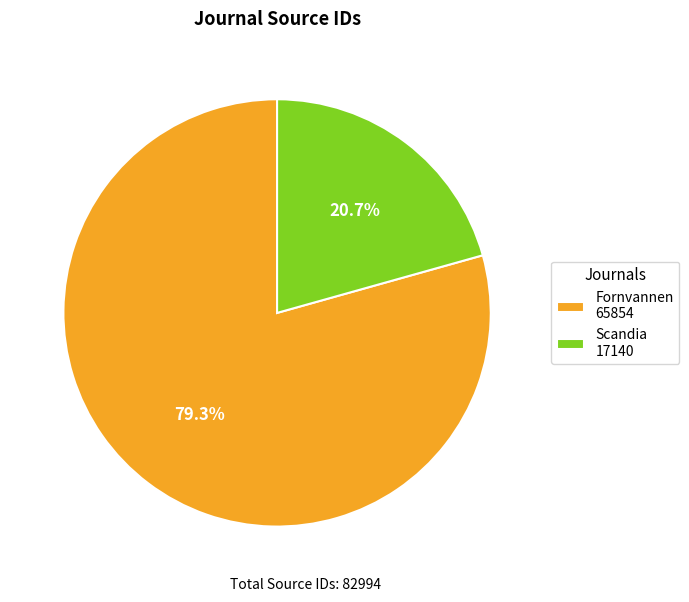

Is Scandia the majority of the pie?

No